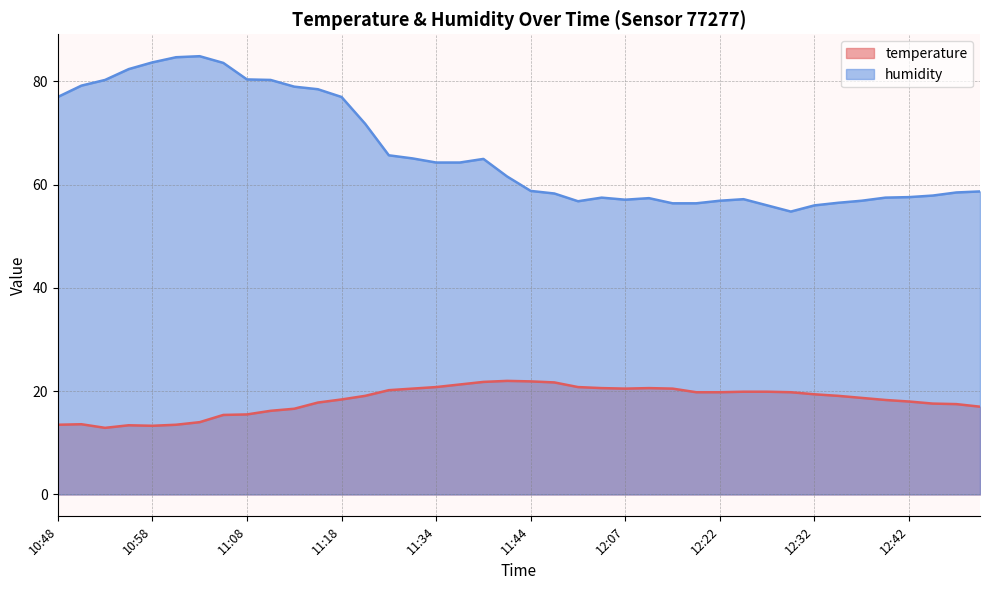

How many values in the humidity series exceed 61?

20